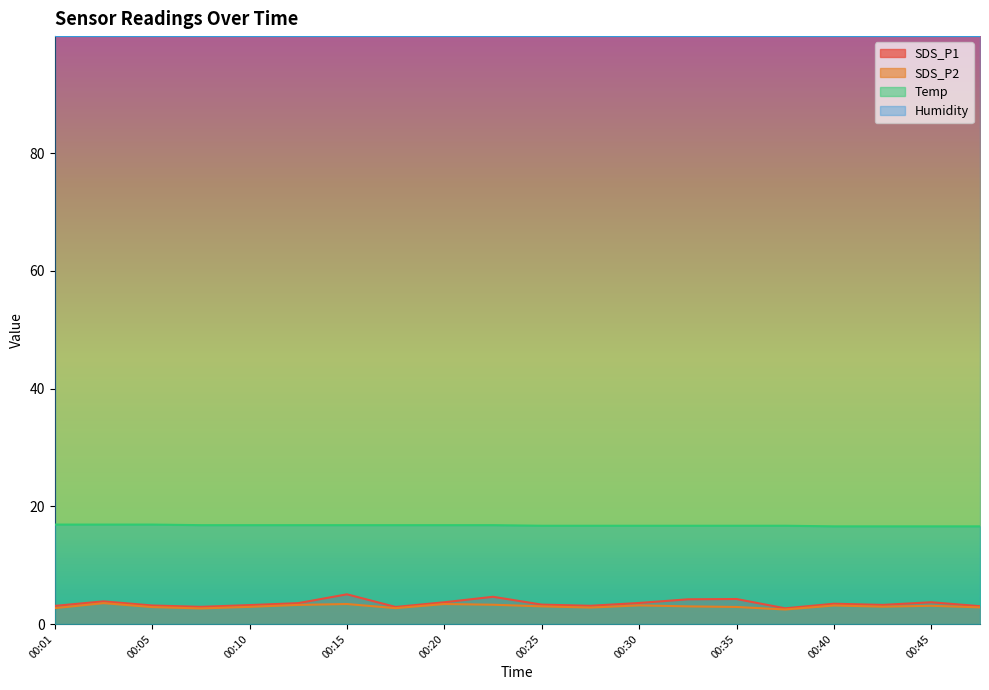

What is the difference between the maximum and minimum values in the SDS_P2 series?

1.1